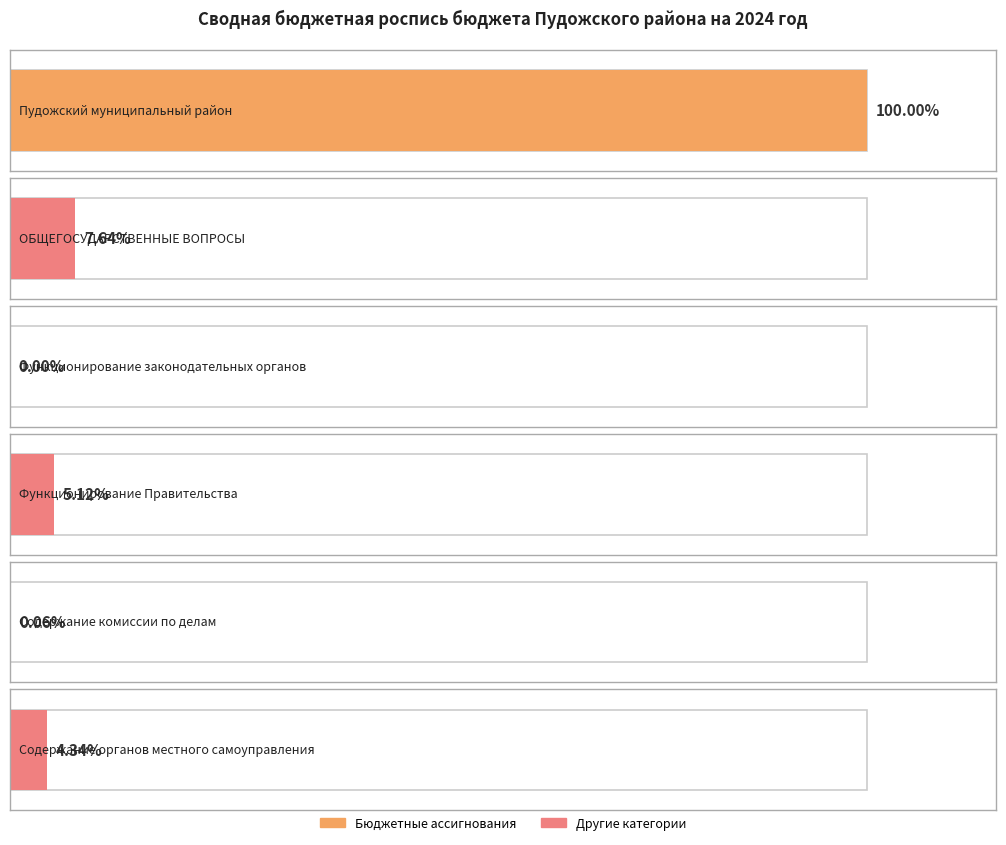

What is the label of the 1st bar from the right?

Содержание органов местного самоуправления